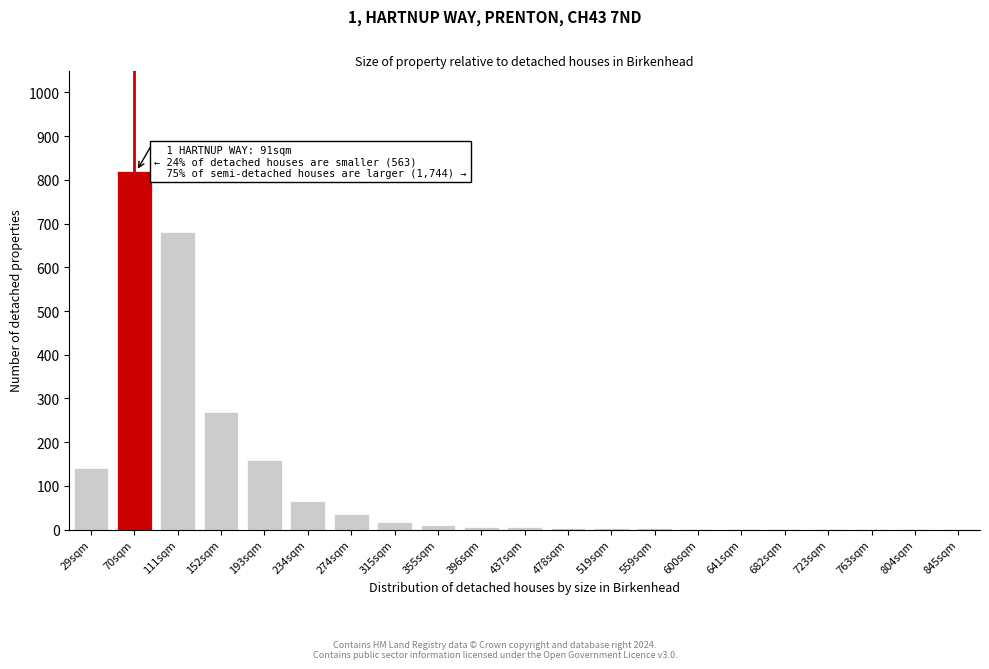

At which label is the value closest to 410?

152sqm